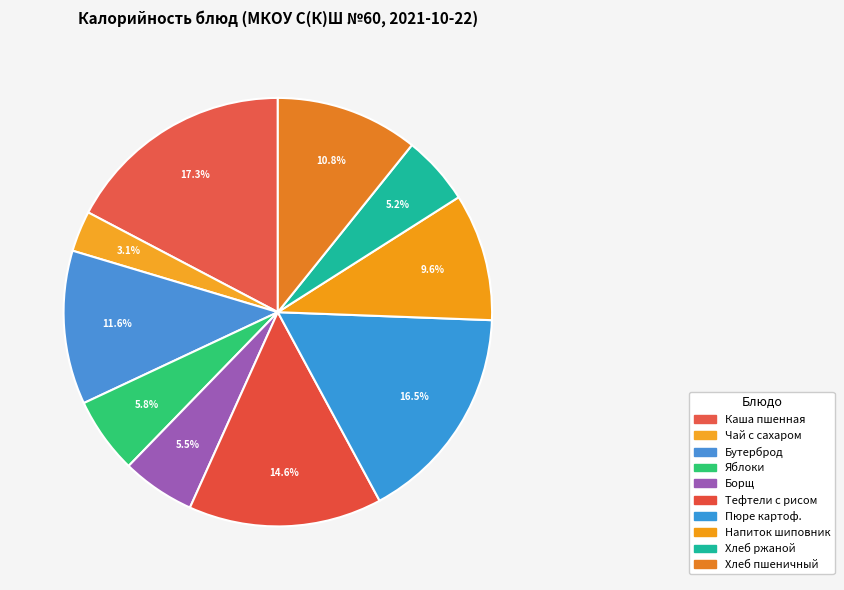

How many segments does this pie chart have?

10